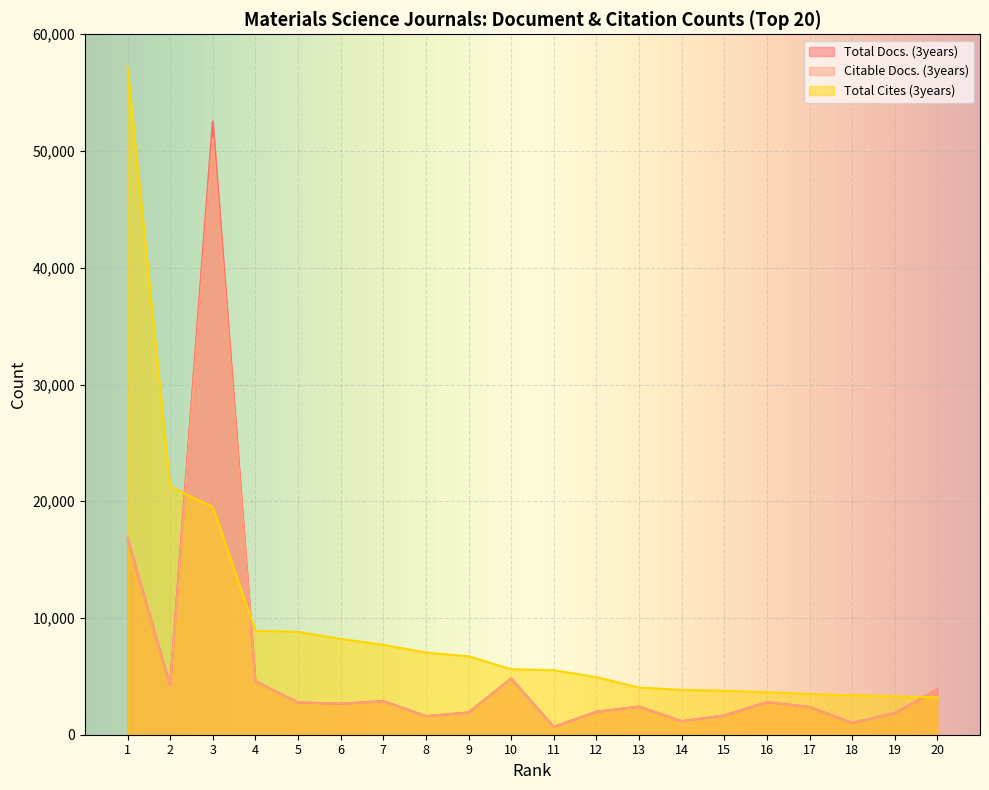

Is it true that Total Cites (3years) equals 1478 at 10?

False